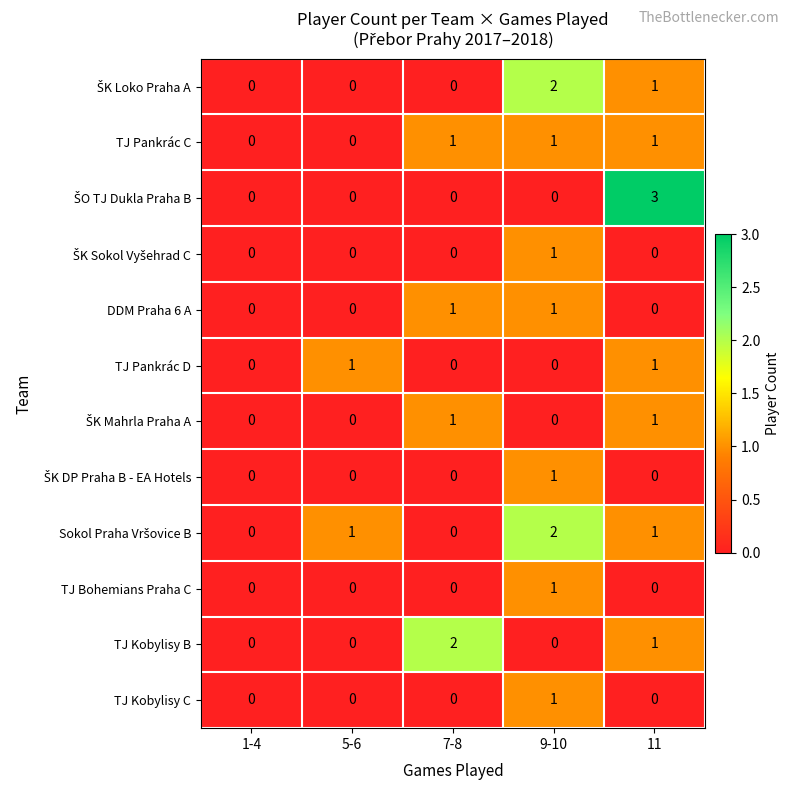

How many TJ Bohemians Praha C values are between 0 and 1?

5